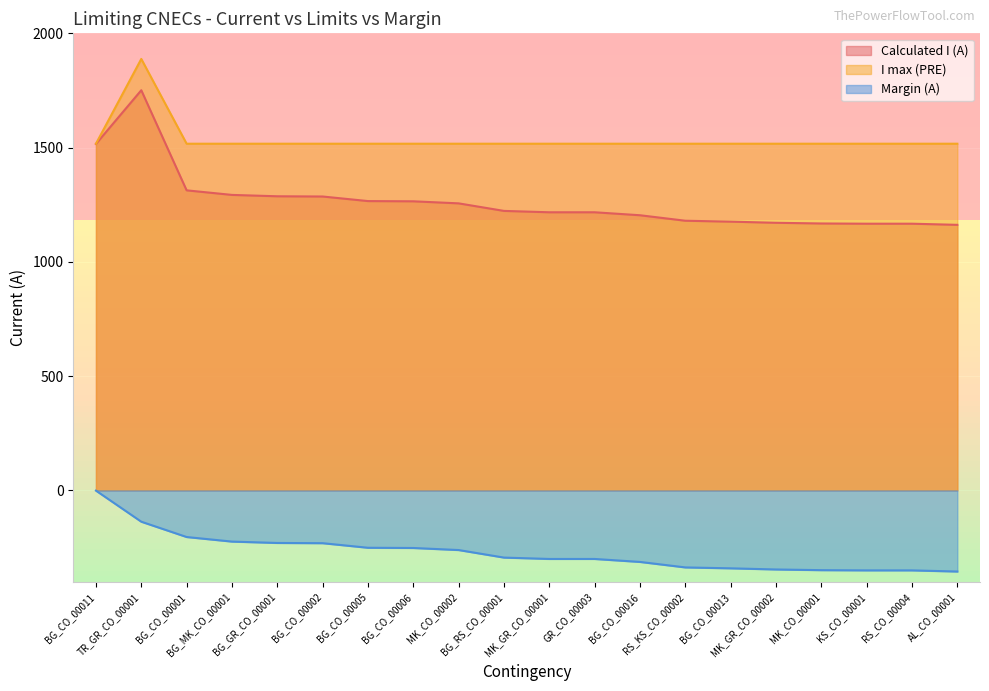

True or false: Margin (A) and I max (PRE) intersect in this chart.

False